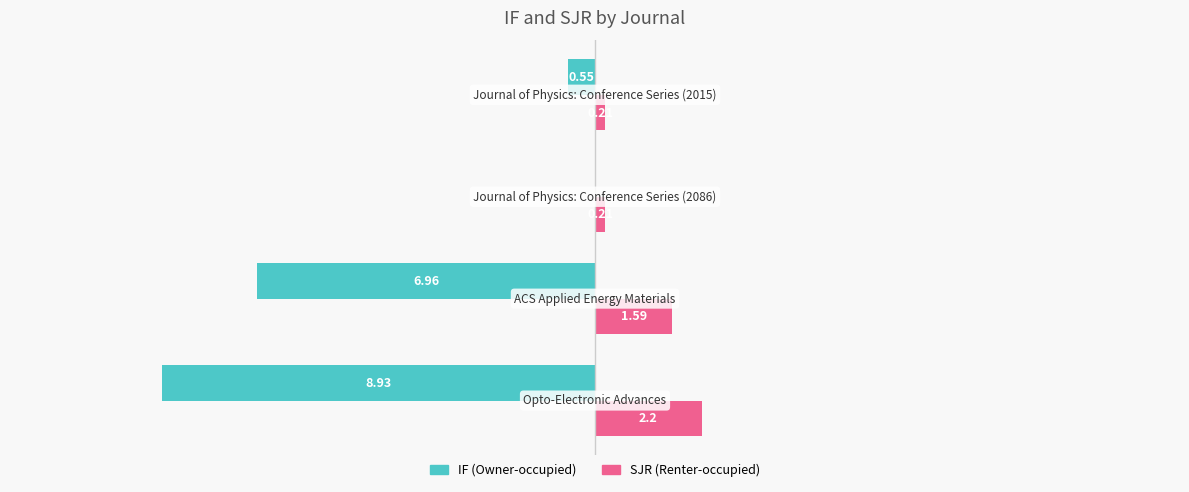

Is it true that SJR equals 1.2 at 0?

False